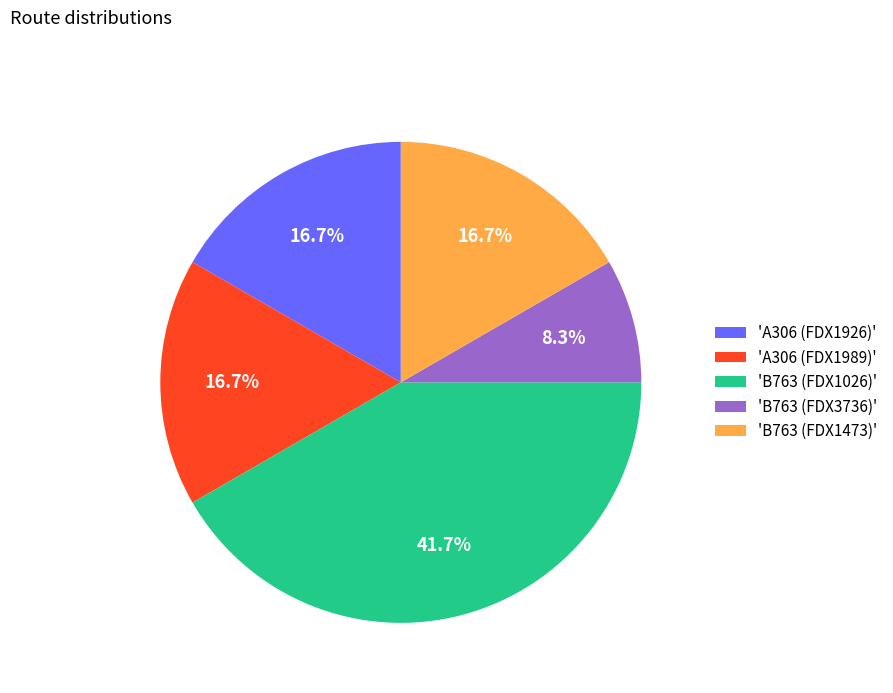

Count the number of slices in the pie.

5